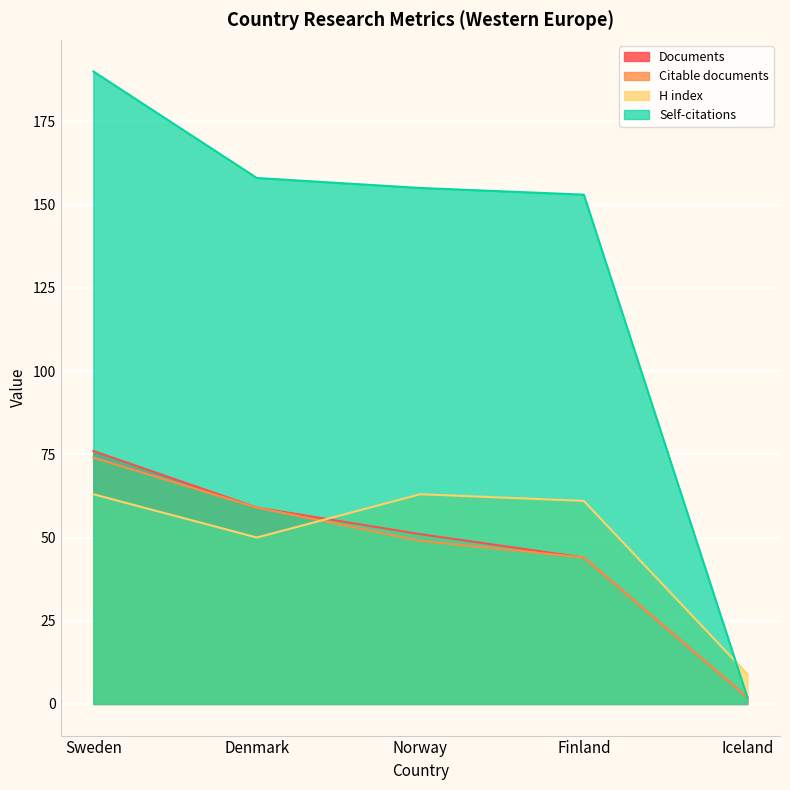

True or false: Documents has a value of 76 at Sweden.

True